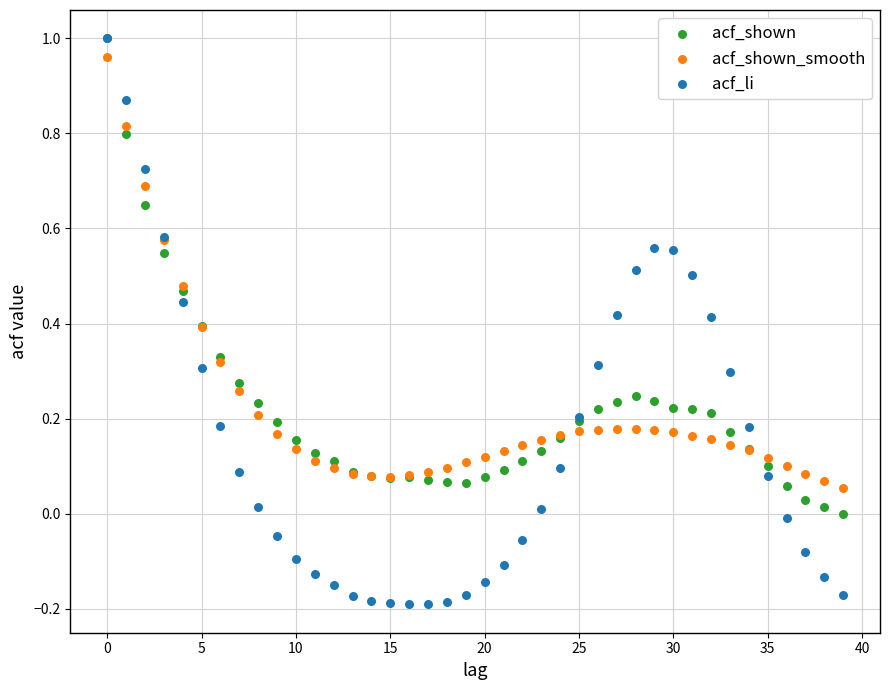

Which series has the widest spread of Y values?

acf_li